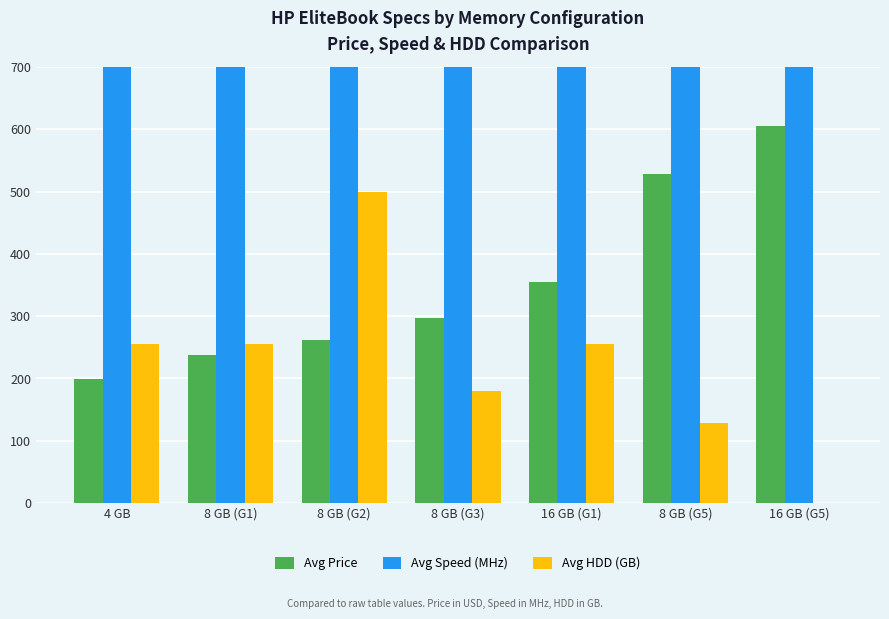

What position from the right is 16 GB (G5)?

1